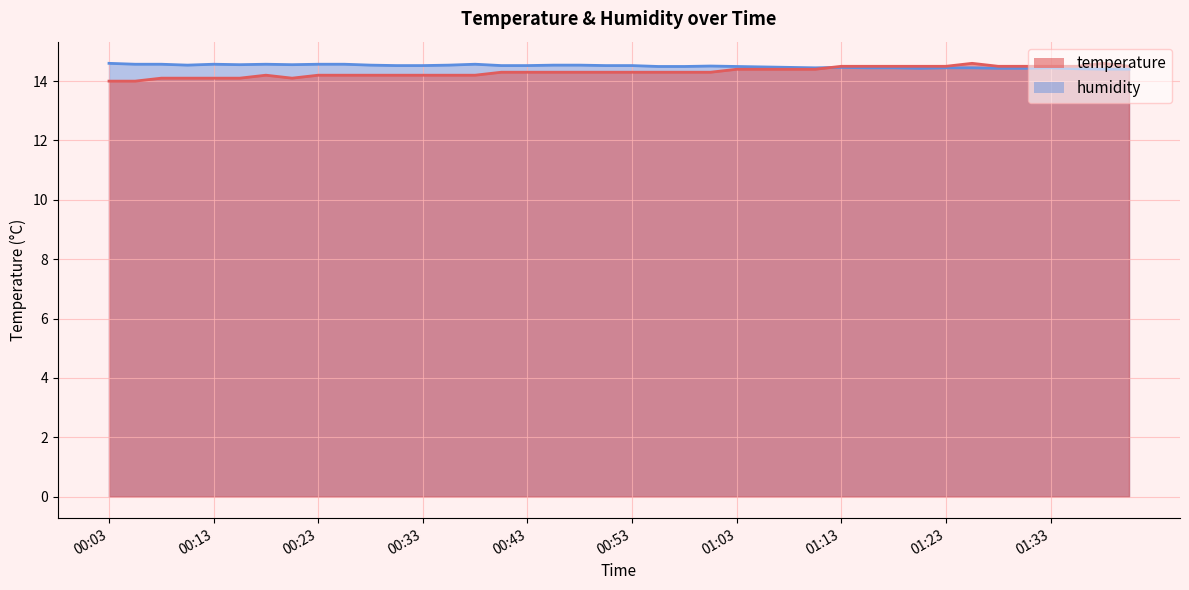

What is the difference between the maximum and minimum values in the temperature series?

0.6